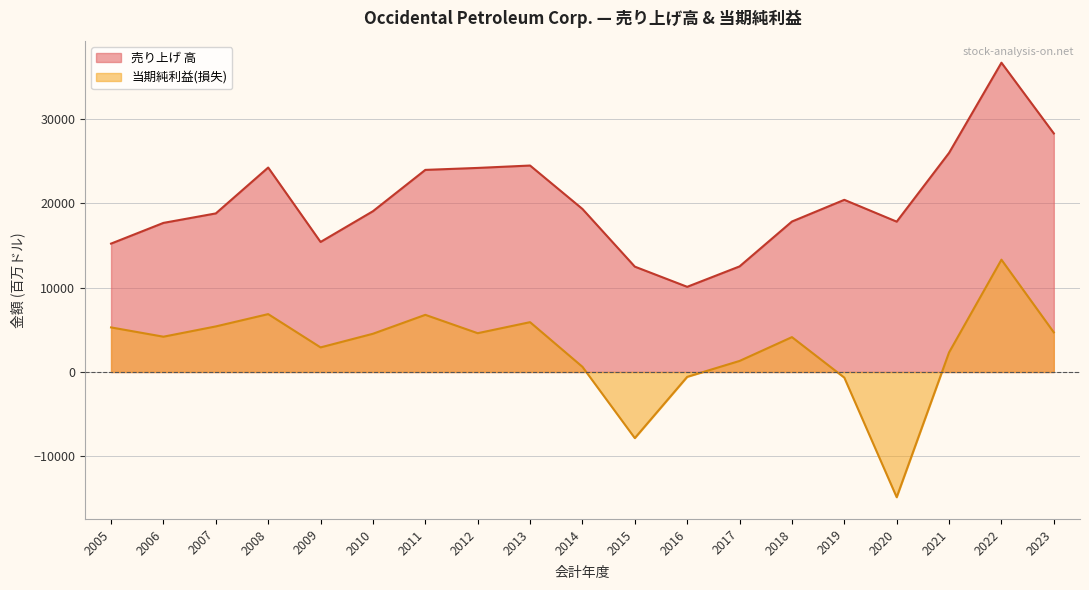

How many lines are shown in the chart?

2